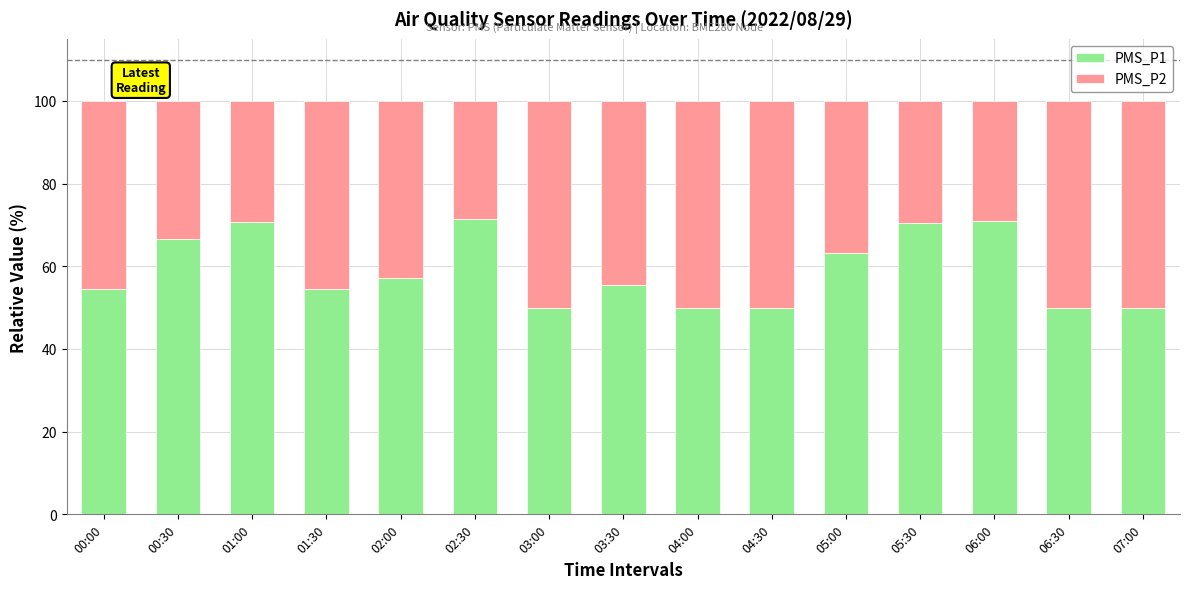

What is the maximum value for PMS_P1?

71.4